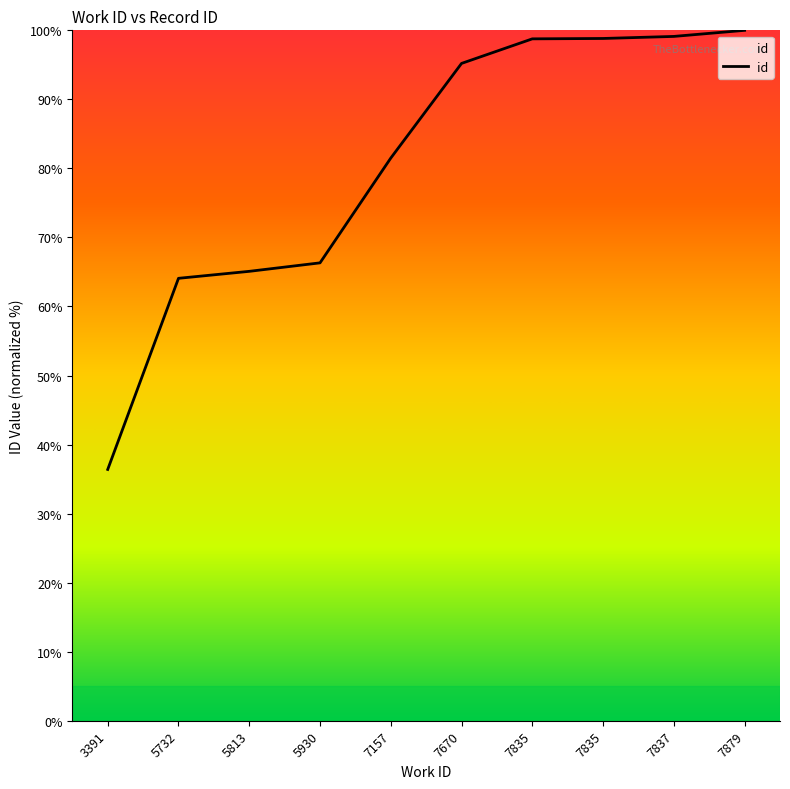

Count the number of values greater than 95.

5